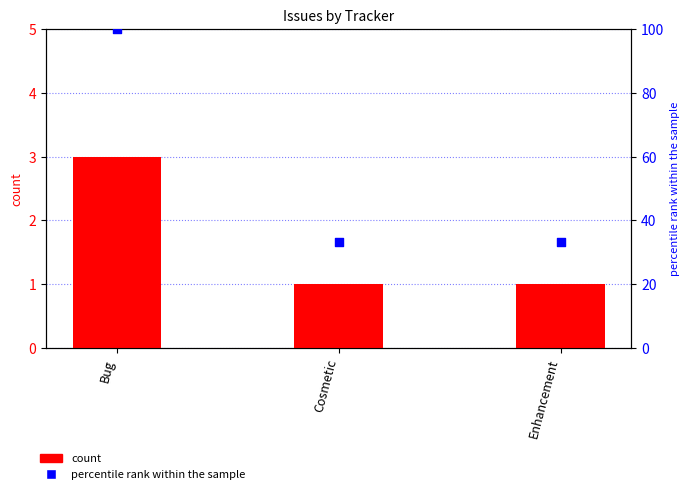

Which series reaches the minimum Y coordinate?

count